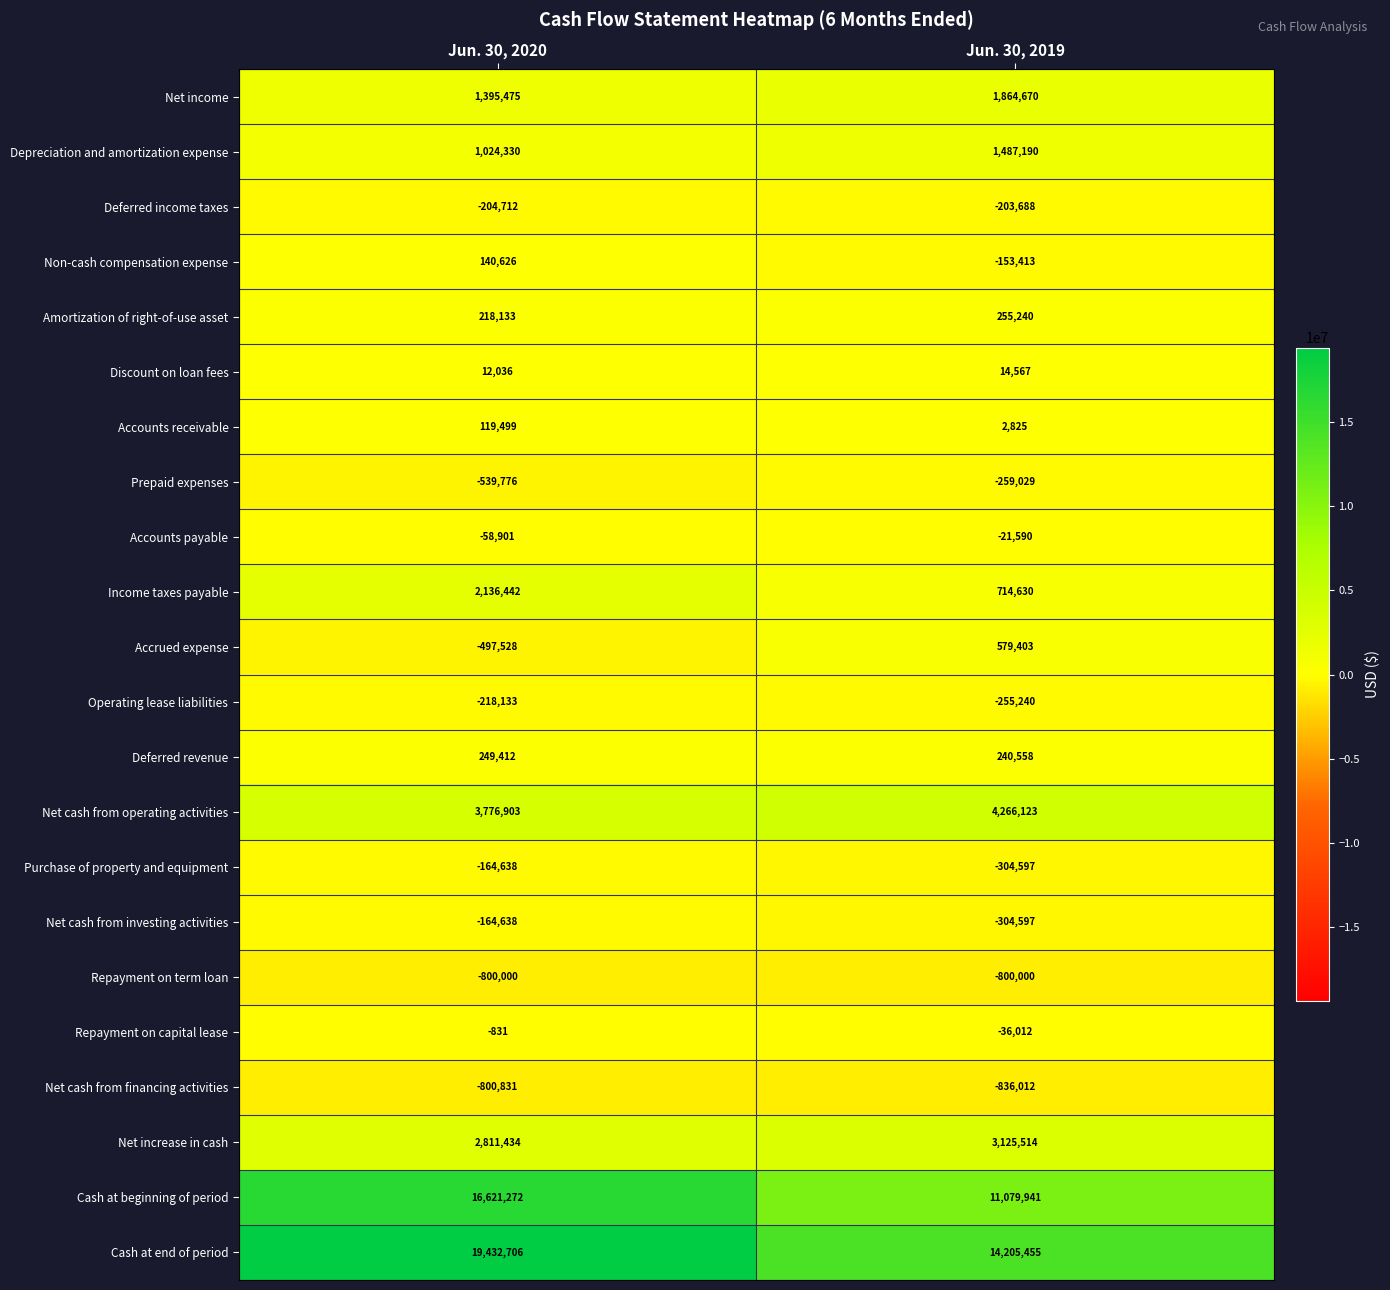

Where is Accrued expense nearest to the value 40937?

Jun. 30, 2020